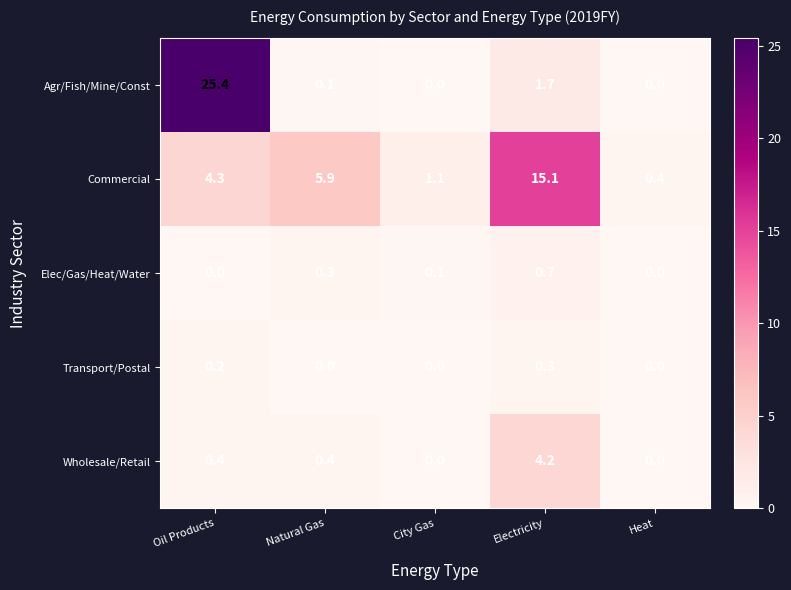

Which series has the largest total across all categories?

Agr/Fish/Mine/Const